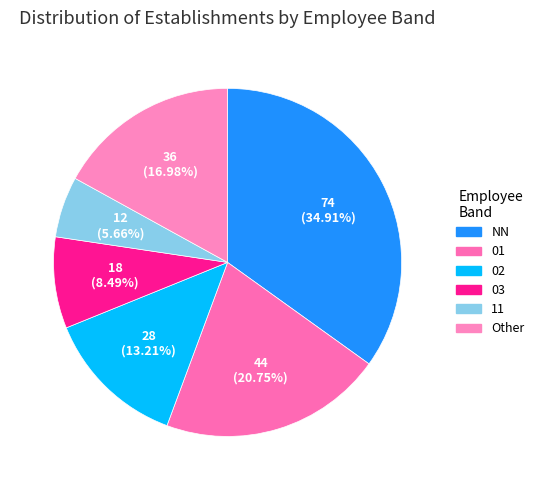

Count the number of slices in the pie.

6